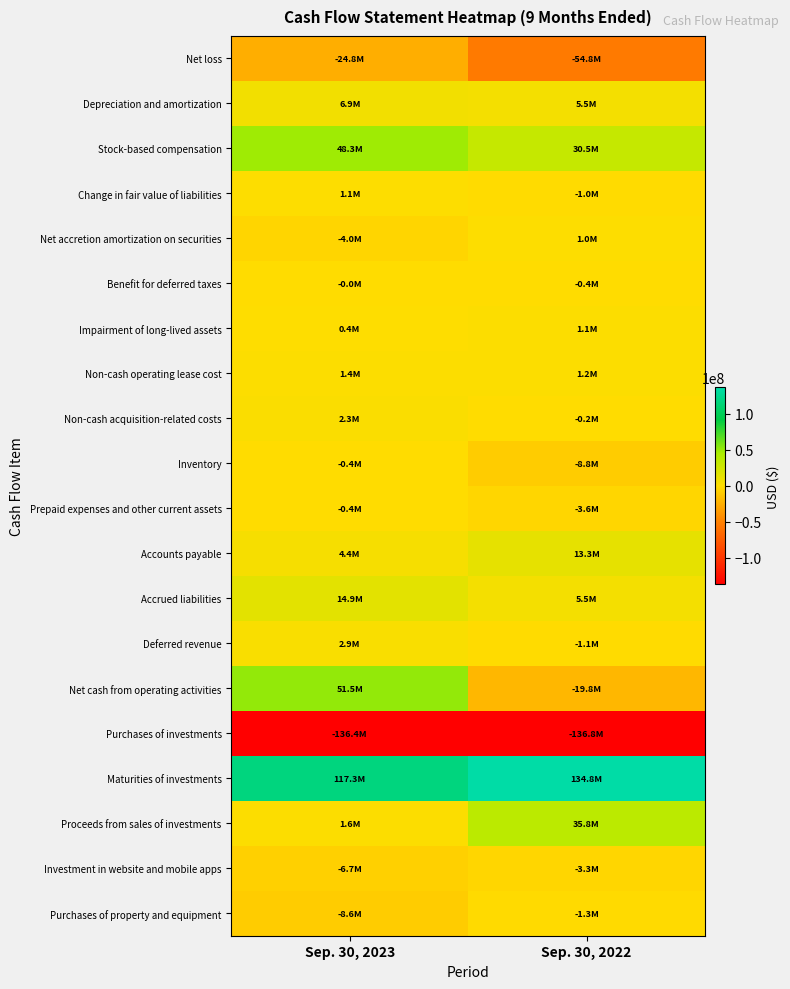

Reading left to right, what are all the values shown in this chart?

Net loss: Sep. 30, 2023=-24791000	Sep. 30, 2022=-54771000
Depreciation and amortization: Sep. 30, 2023=6857000	Sep. 30, 2022=5464000
Stock-based compensation: Sep. 30, 2023=48289000	Sep. 30, 2022=30467000
Change in fair value of liabilities: Sep. 30, 2023=1056000	Sep. 30, 2022=-1012000
Net accretion amortization on securities: Sep. 30, 2023=-4034000	Sep. 30, 2022=986000
Benefit for deferred taxes: Sep. 30, 2023=-30000	Sep. 30, 2022=-380000
Impairment of long-lived assets: Sep. 30, 2023=429000	Sep. 30, 2022=1127000
Non-cash operating lease cost: Sep. 30, 2023=1412000	Sep. 30, 2022=1156000
Non-cash acquisition-related costs: Sep. 30, 2023=2264000	Sep. 30, 2022=-198000
Inventory: Sep. 30, 2023=-430000	Sep. 30, 2022=-8789000
Prepaid expenses and other current assets: Sep. 30, 2023=-401000	Sep. 30, 2022=-3644000
Accounts payable: Sep. 30, 2023=4401000	Sep. 30, 2022=13332000
Accrued liabilities: Sep. 30, 2023=14912000	Sep. 30, 2022=5520000
Deferred revenue: Sep. 30, 2023=2920000	Sep. 30, 2022=-1064000
Net cash from operating activities: Sep. 30, 2023=51500000	Sep. 30, 2022=-19812000
Purchases of investments: Sep. 30, 2023=-136415000	Sep. 30, 2022=-136816000
Maturities of investments: Sep. 30, 2023=117334000	Sep. 30, 2022=134759000
Proceeds from sales of investments: Sep. 30, 2023=1574000	Sep. 30, 2022=35846000
Investment in website and mobile apps: Sep. 30, 2023=-6705000	Sep. 30, 2022=-3320000
Purchases of property and equipment: Sep. 30, 2023=-8589000	Sep. 30, 2022=-1314000